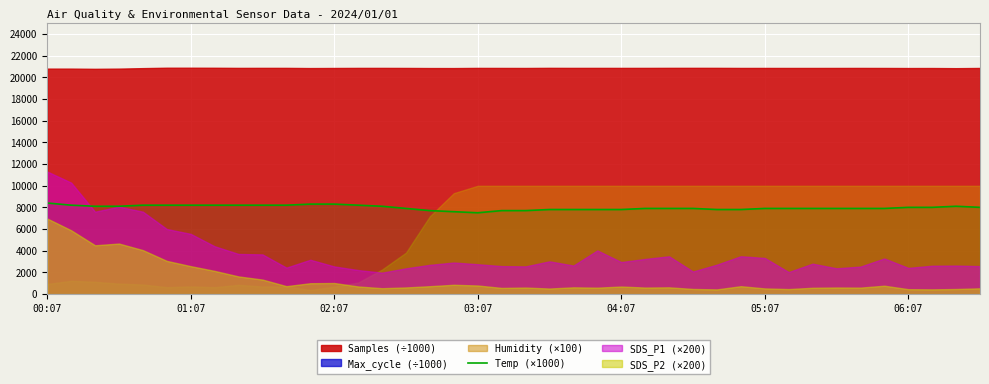

Is it true that the value at 25 is 2191?

False